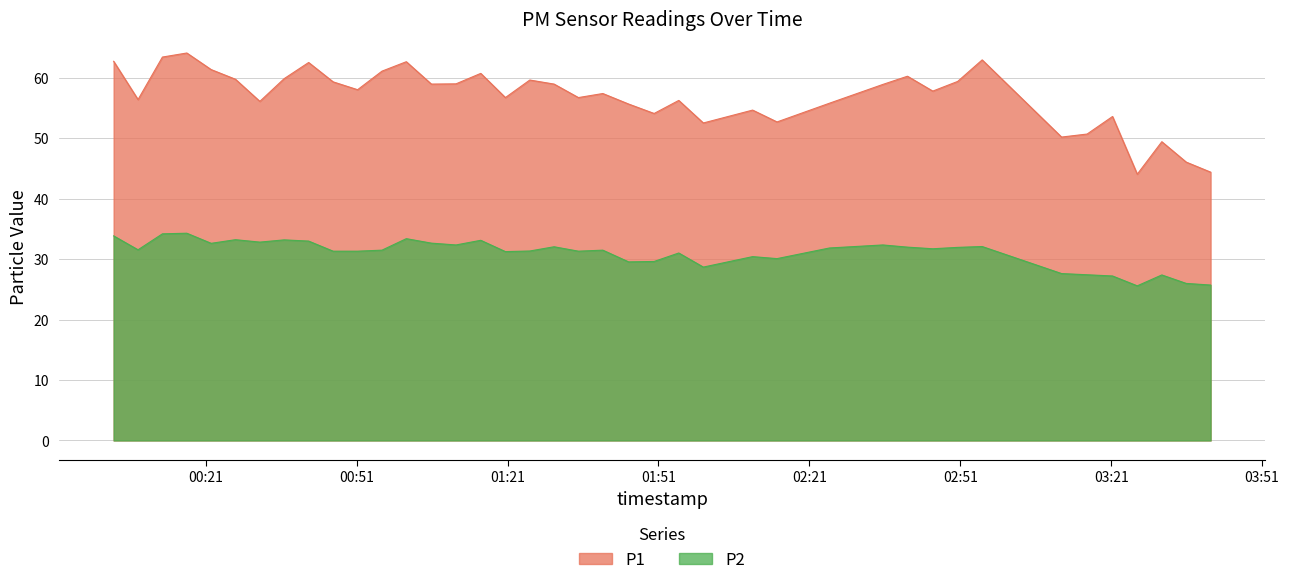

Reading left to right, transcribe all the data shown in this chart.

P1: 62.7	56.4	63.4	64.1	61.3	59.7	56.1	59.8	62.5	59.3	58.0	61.1	62.6	58.9	59.0	60.7	56.7	59.6	58.9	56.7	57.4	55.6	54.1	56.2	52.5	54.6	52.7	55.8	58.9	60.2	57.8	59.4	62.9	50.2	50.7	53.6	44.0	49.4	46.0	44.4
P2: 33.8	31.5	34.2	34.3	32.6	33.2	32.8	33.2	33.0	31.3	31.3	31.5	33.4	32.6	32.3	33.1	31.2	31.3	32.0	31.3	31.5	29.5	29.6	31.0	28.7	30.4	30.1	31.8	32.3	32.0	31.7	31.9	32.1	27.6	27.4	27.2	25.6	27.4	26.0	25.7